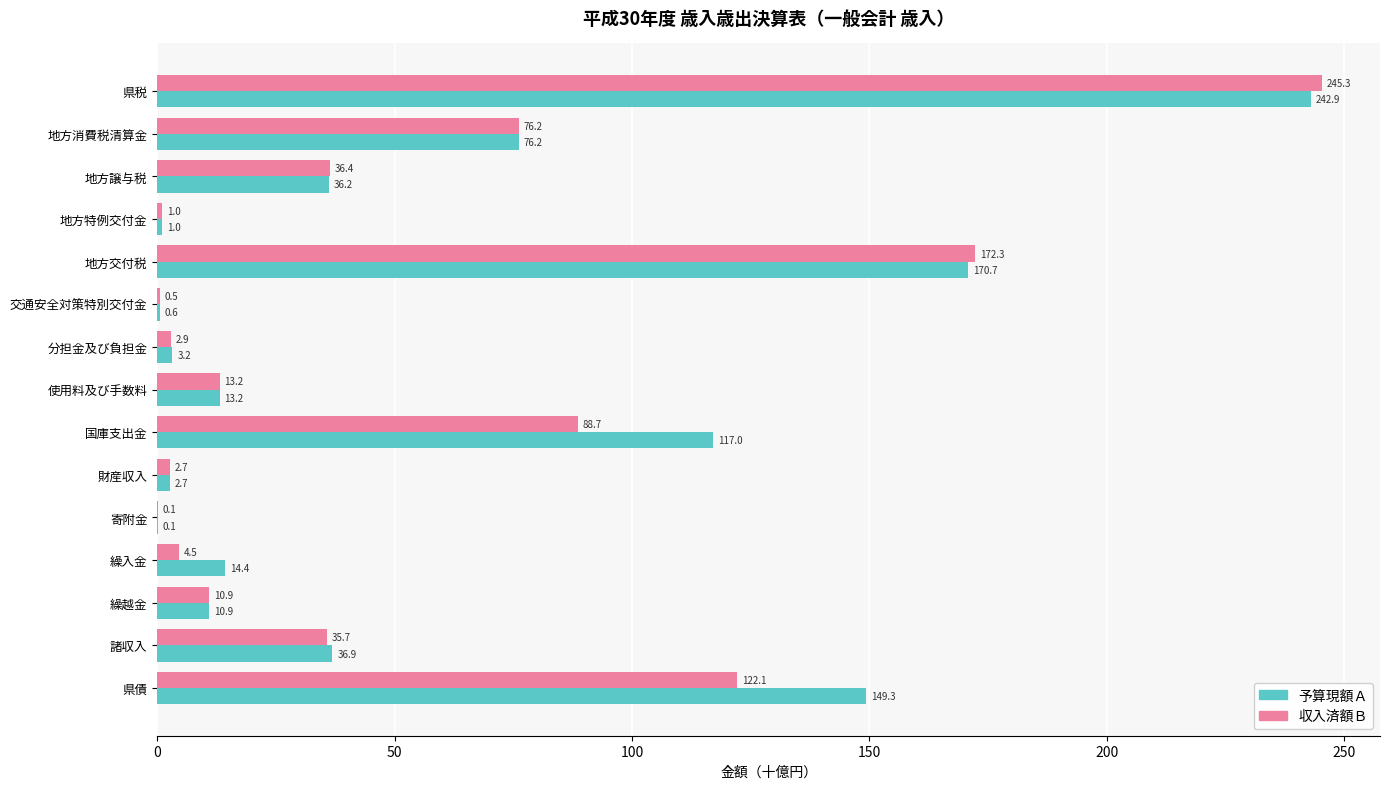

Which category has the highest value in the 予算現額Ａ series?

県税